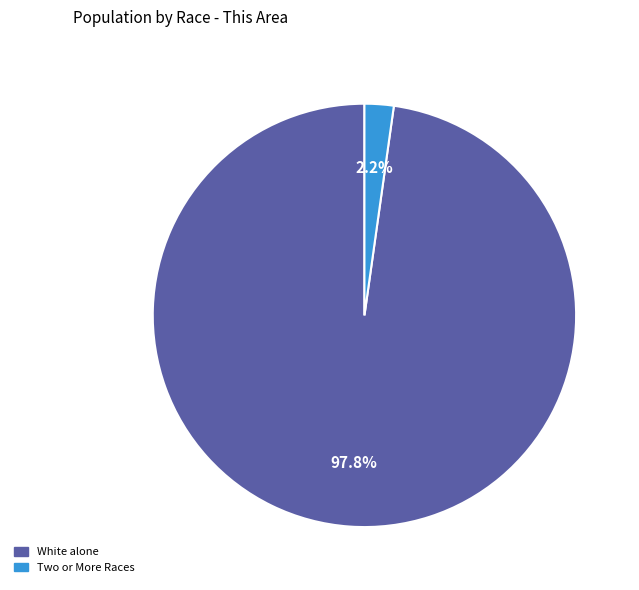

Rank the categories by value from lowest to highest.

Two or More Races, White alone